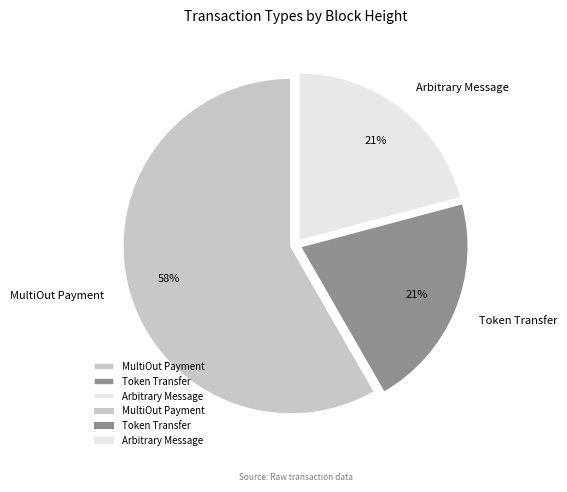

Approximately how many times larger is the value at Token Transfer compared to Arbitrary Message?

1.0